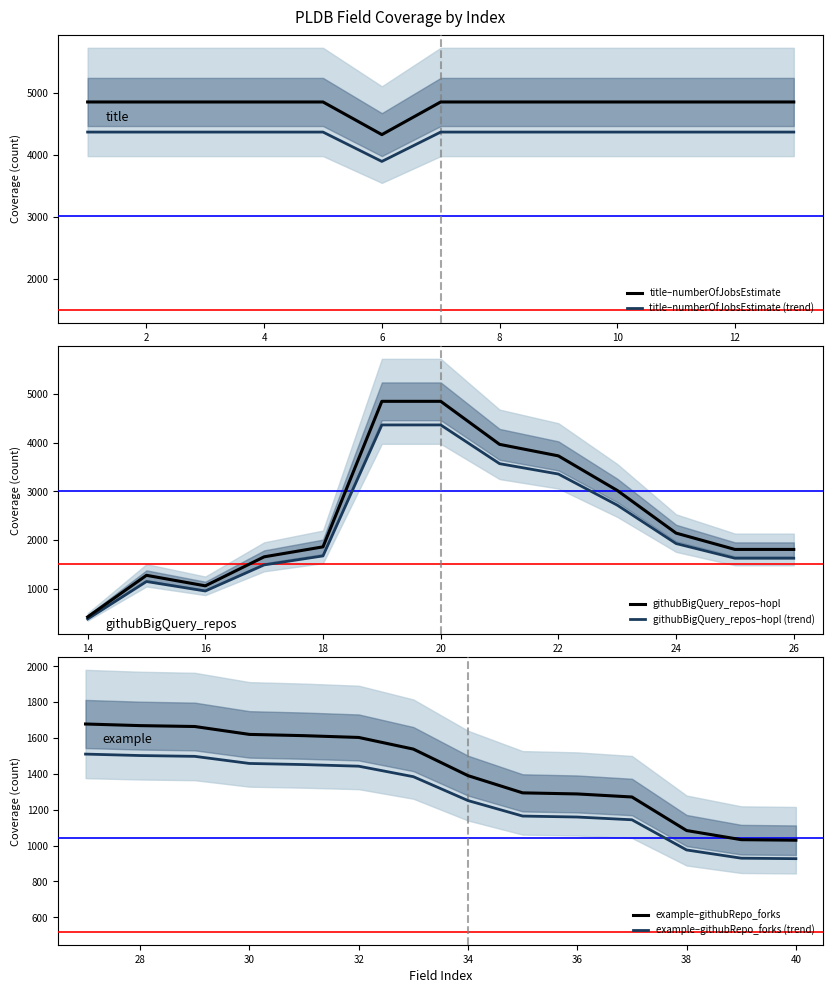

True or false: title–numberOfJobsEstimate (trend) and title–numberOfJobsEstimate cross at least once.

False